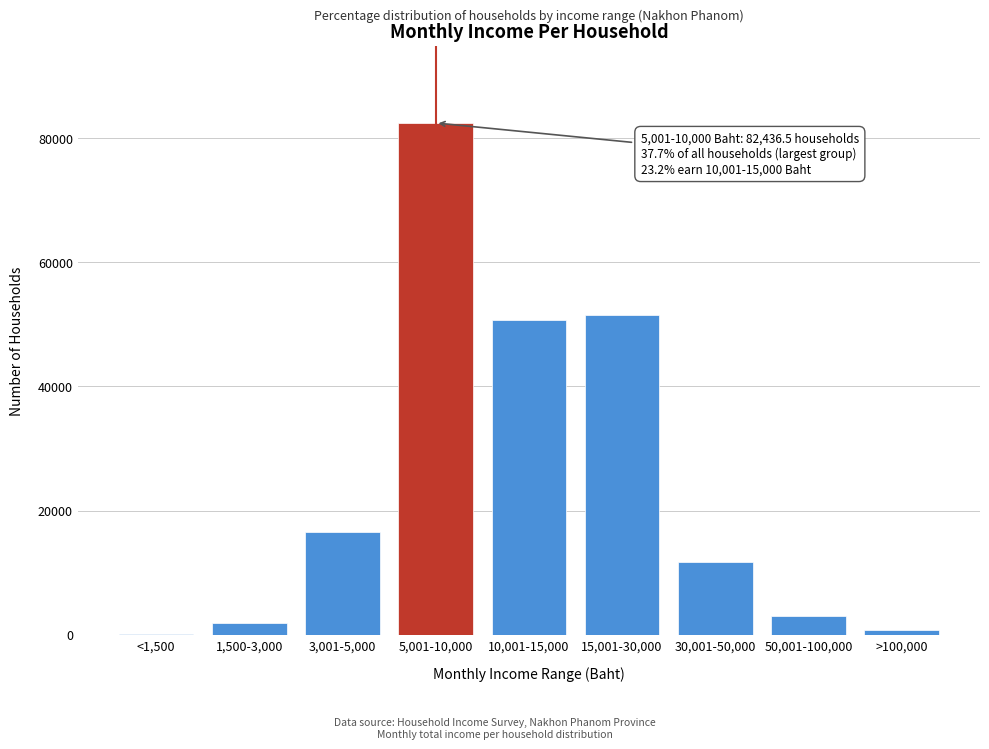

Reading left to right, list all the values displayed in this chart.

<1,500=78.9	1,500-3,000=1859.4	3,001-5,000=16644.3	5,001-10,000=82436.5	10,001-15,000=50659.7	15,001-30,000=51446.4	30,001-50,000=11769.1	50,001-100,000=3024.4	>100,000=766.4